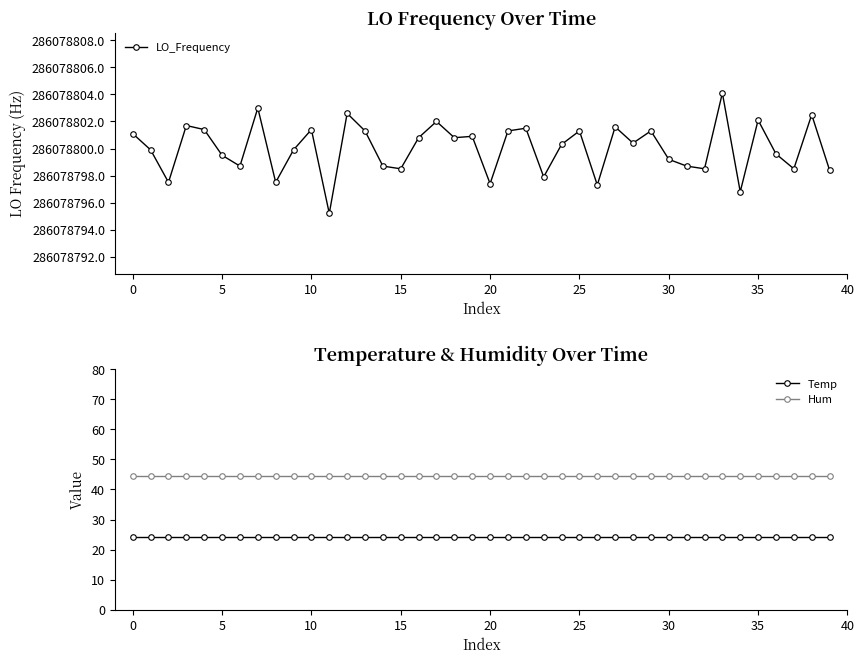

True or false: Temp has a value of 24.3 at 25.

True